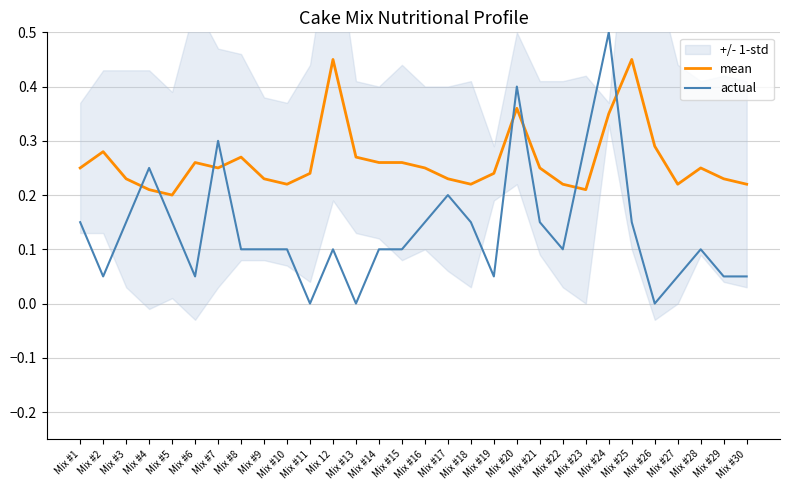

Which series has the widest spread of values?

actual